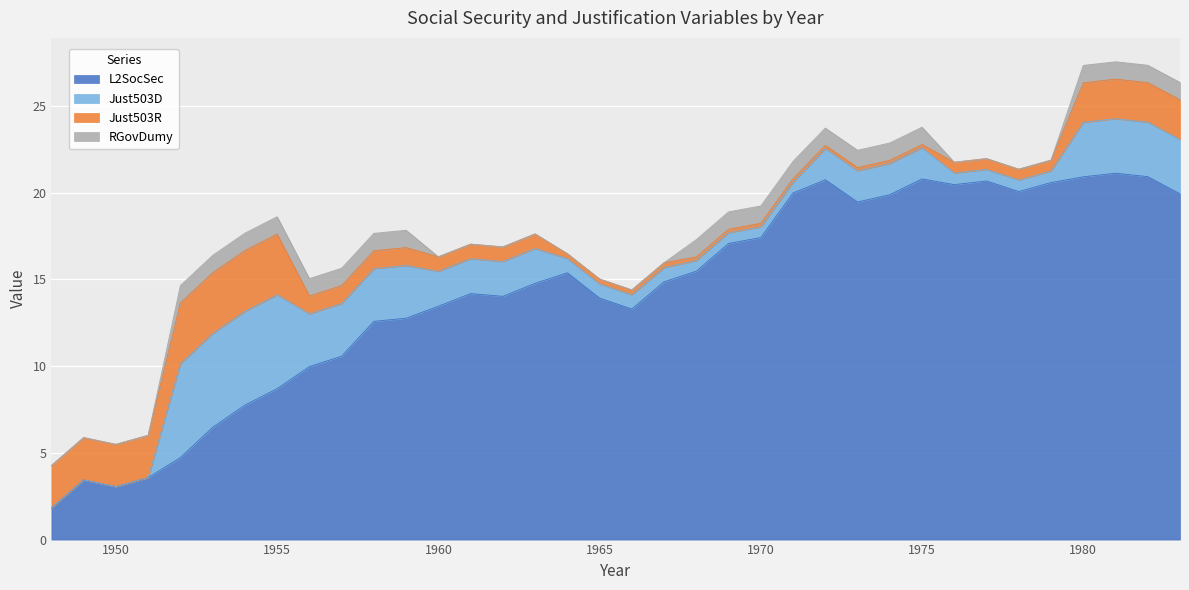

What is the sum of the Just503D values at 1969 and 1978?

1.3